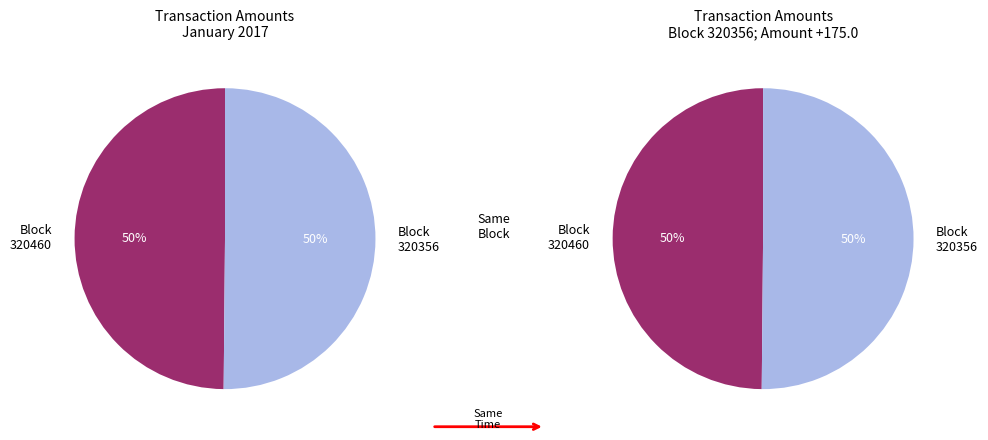

To the nearest percent, what portion does 320460 represent?

50%